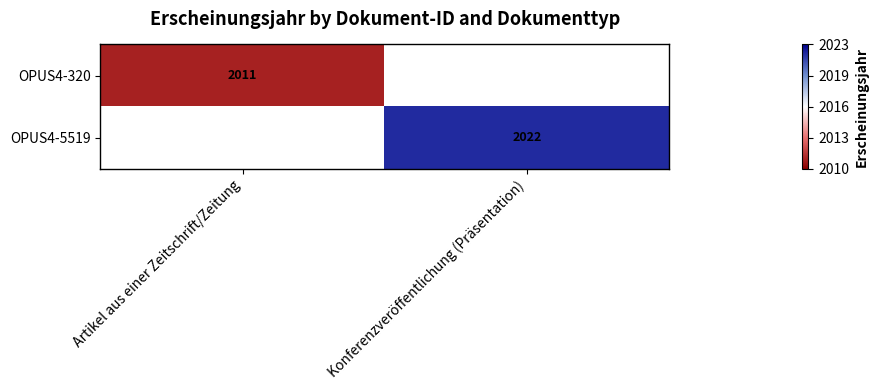

The OPUS4-5519 series shows 1.2 at Konferenzveröffentlichung (Präsentation). True or false?

False